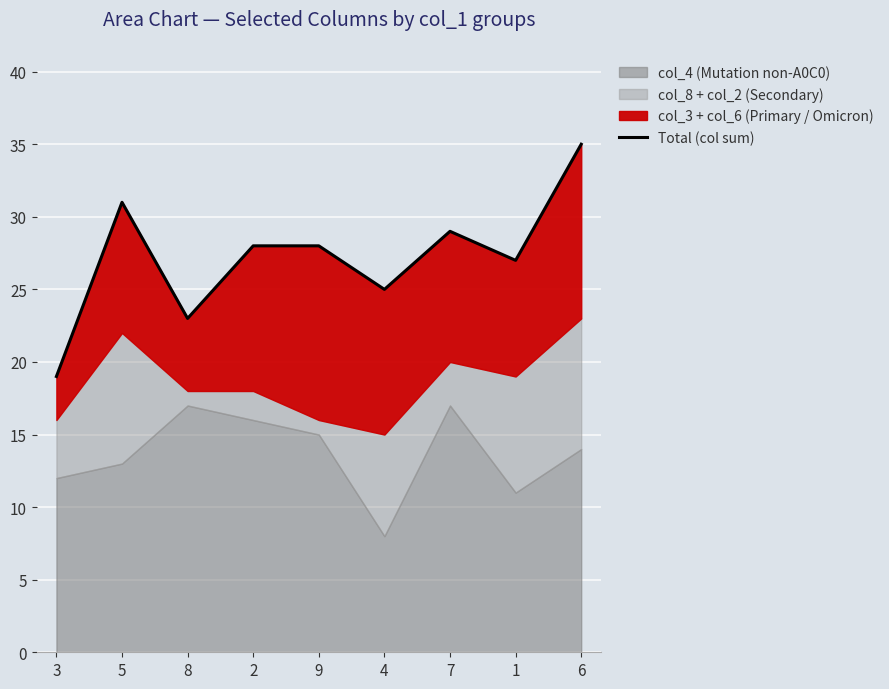

What is the label of the 6th point from the right?

2